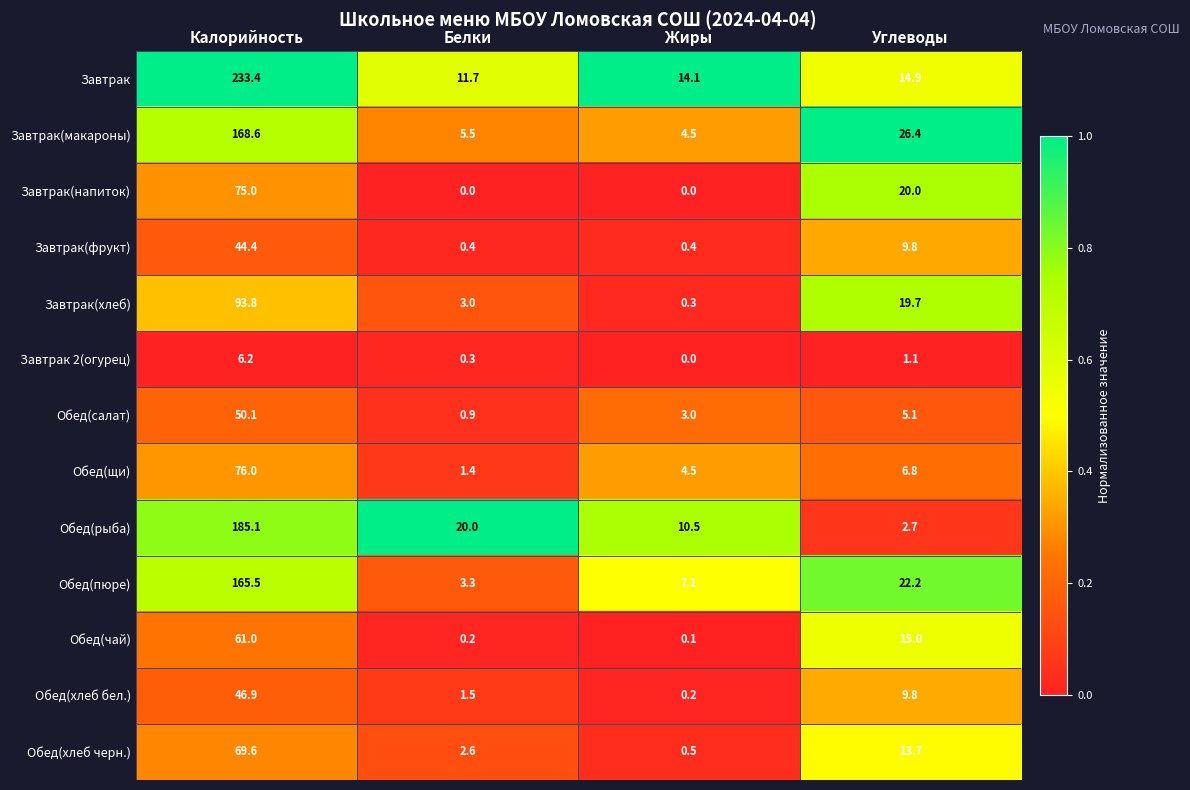

How many categories are shown in the chart?

4